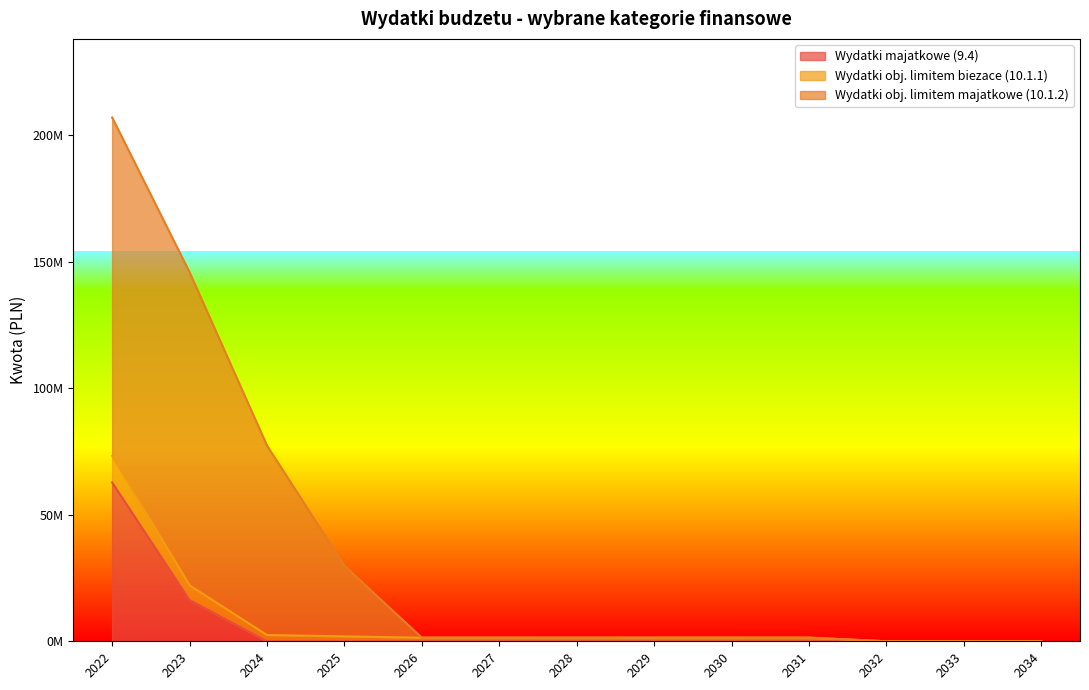

List the labels in order of Wydatki majatkowe (9.4) value, smallest first.

2024, 2025, 2026, 2027, 2028, 2029, 2030, 2031, 2032, 2033, 2034, 2023, 2022